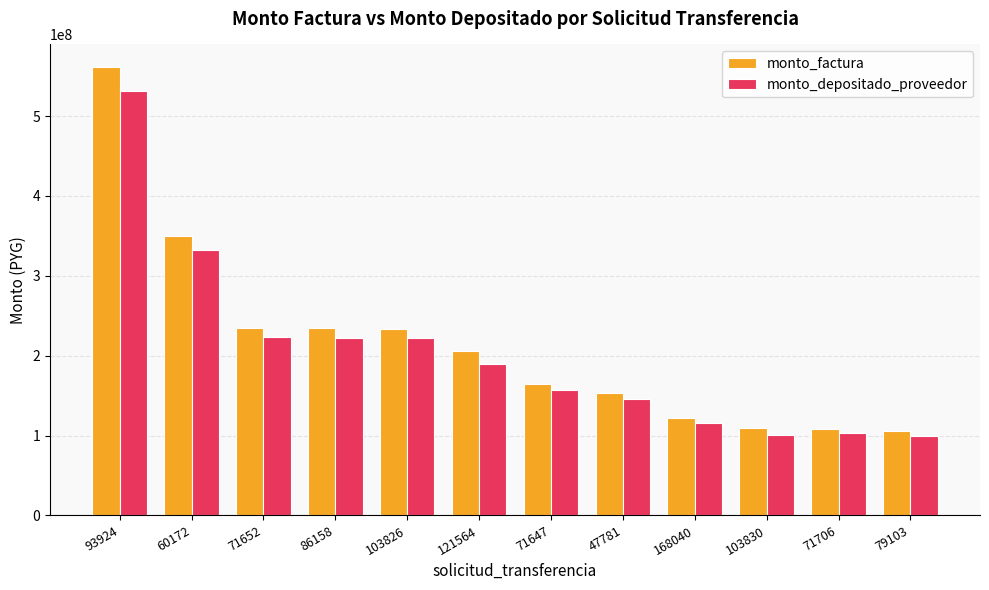

What is the difference between the highest and lowest values at 93924?

29872920